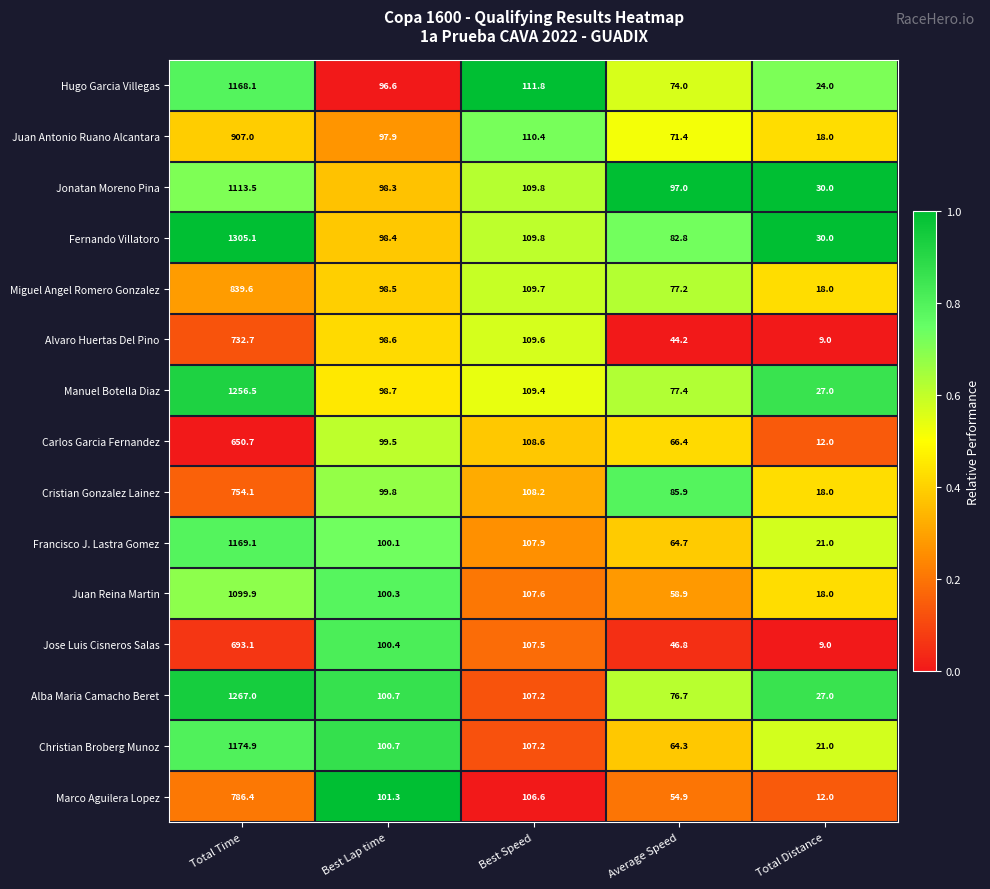

The Fernando Villatoro series shows 98.4 at Best Lap time. True or false?

True